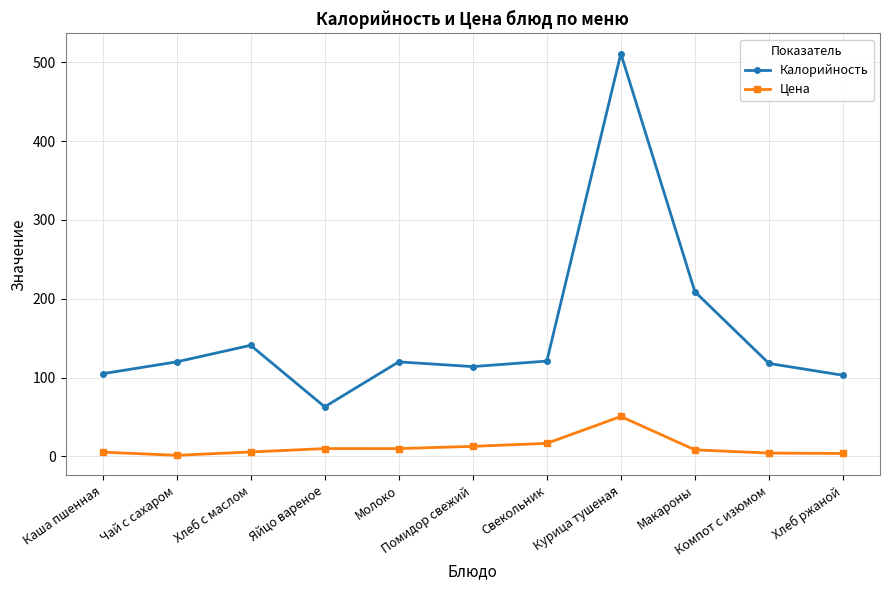

How many categories are shown in the chart?

11